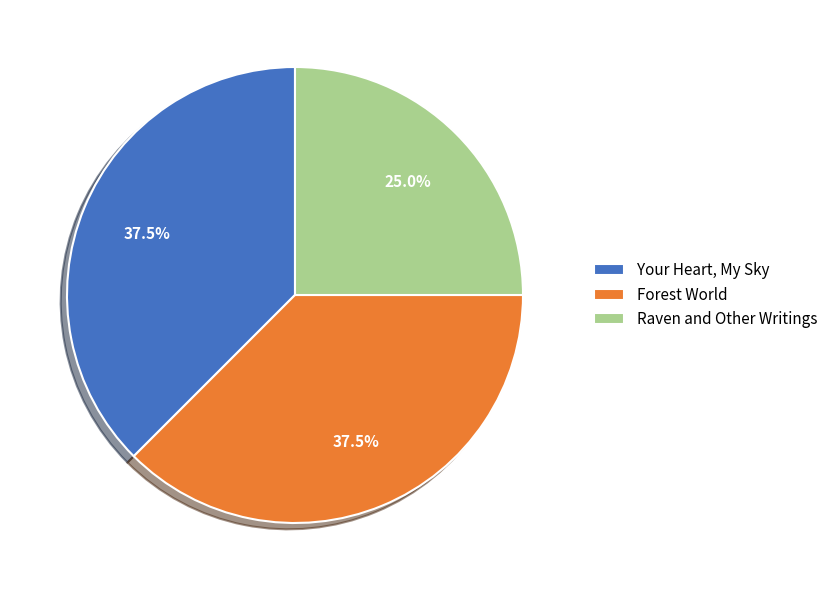

Is there a majority slice in this chart?

No